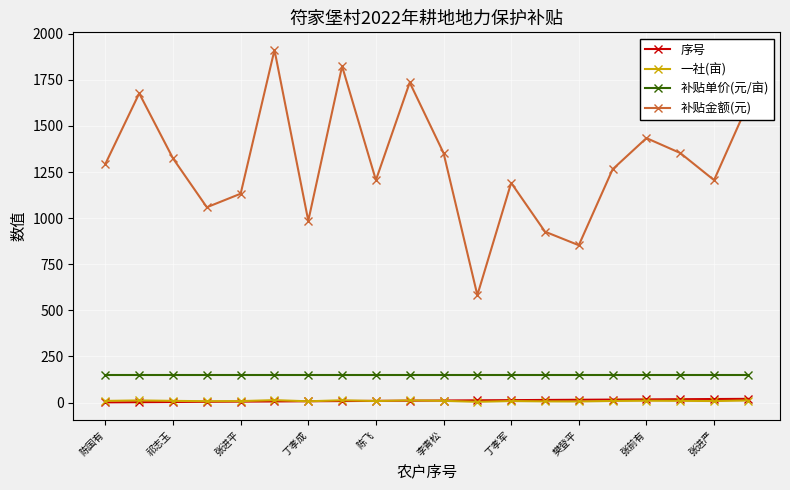

In 补贴金额(元), how many points are higher than both neighbors (excluding endpoints)?

6